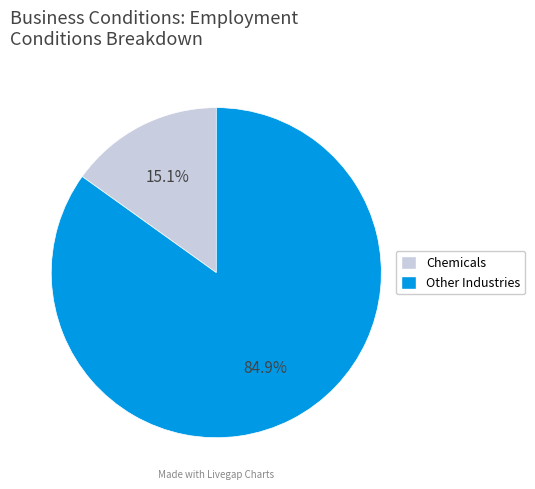

Combined, do Other Industries and Chemicals account for over 50%?

Yes